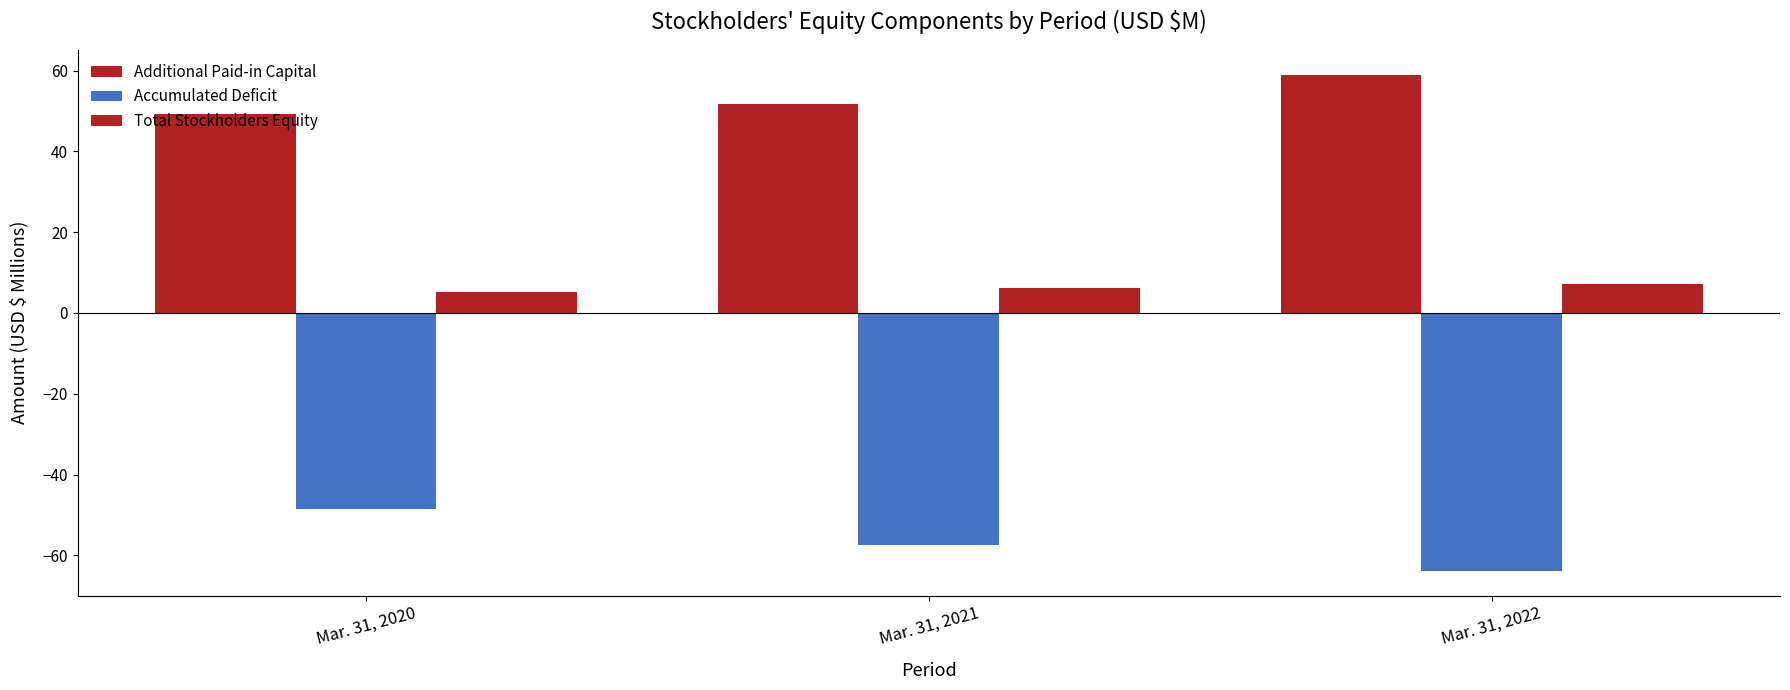

Are the bars horizontal?

No